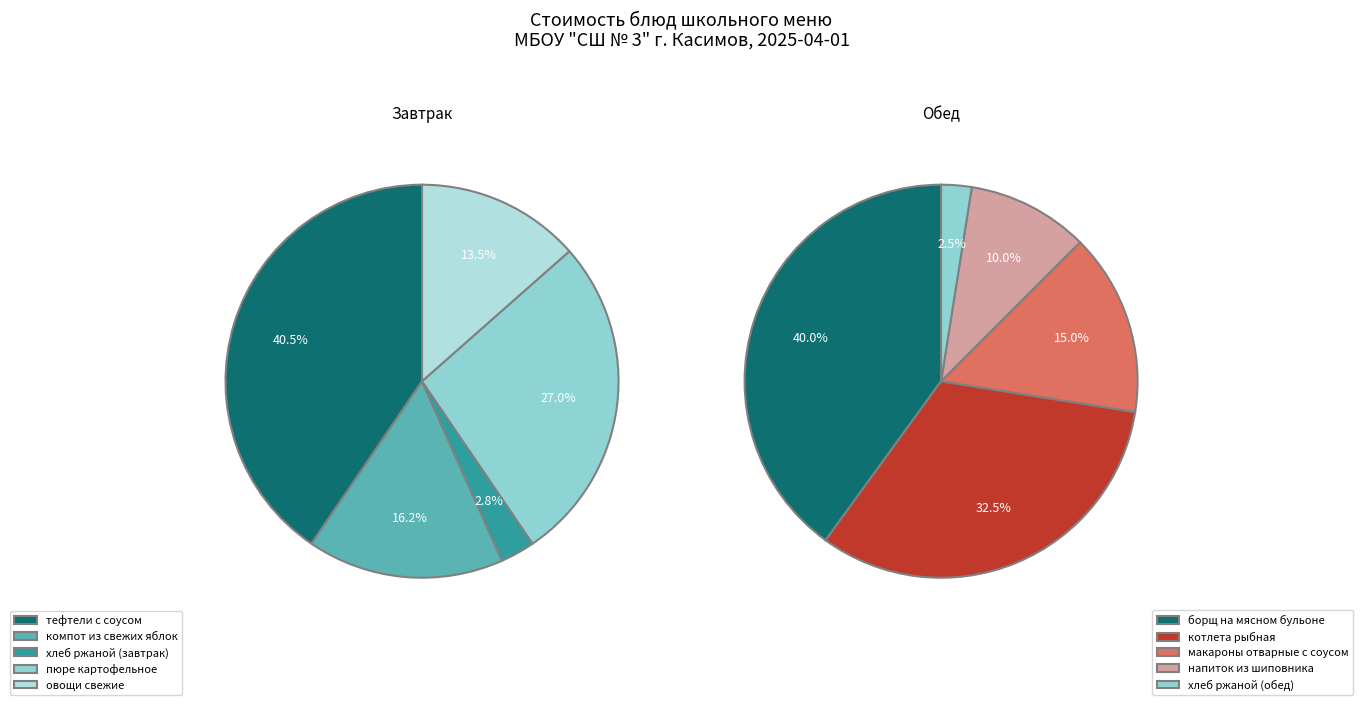

Is the sum of тефтели с соусом and хлеб ржаной (завтрак) greater than half?

No